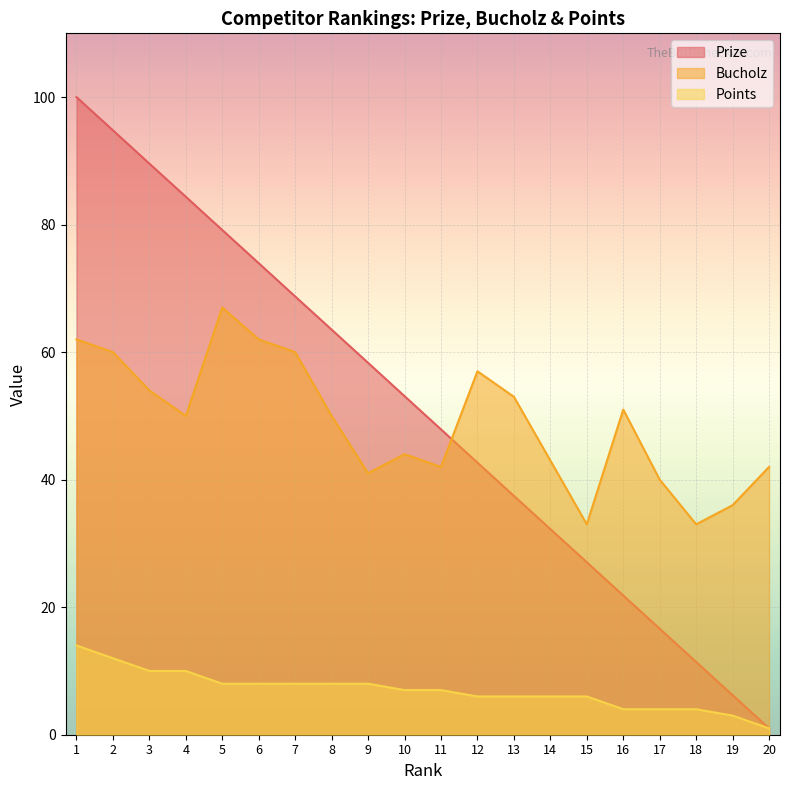

What is the total value across all series at 16?

76.8